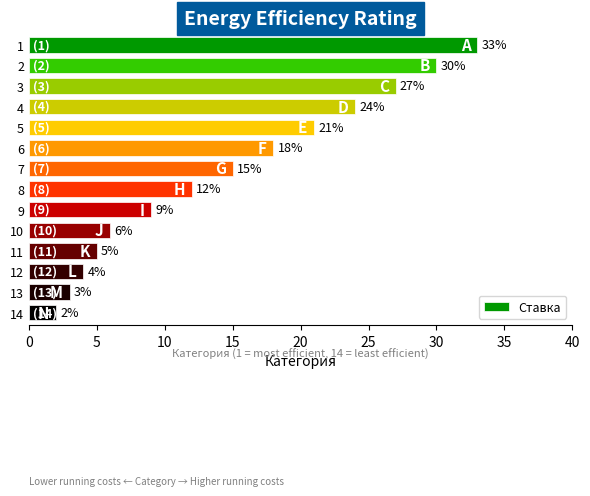

What is the change in value from 7 to 6?

+3